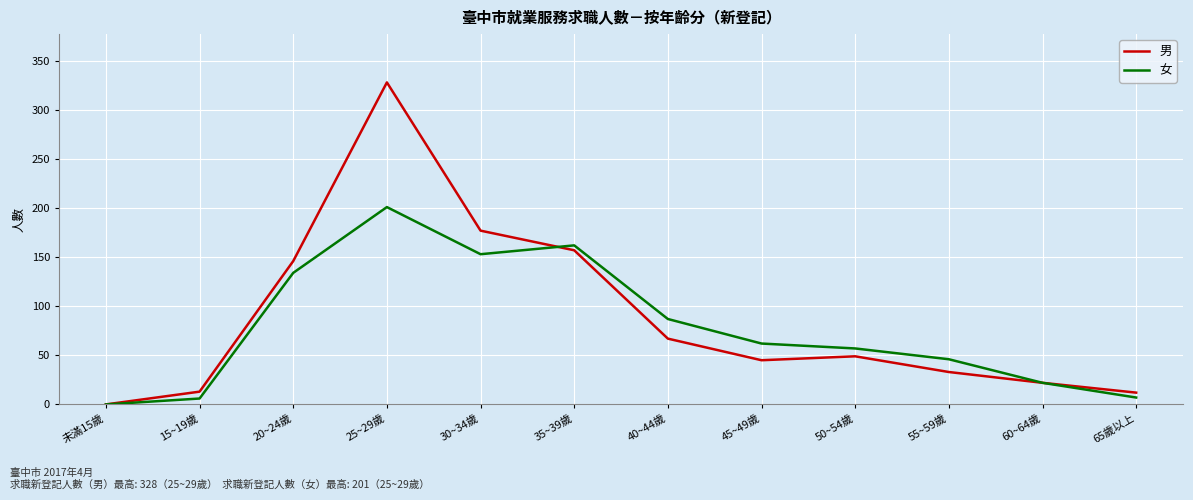

Rank the series at 25~29歲 from lowest to highest value.

女, 男